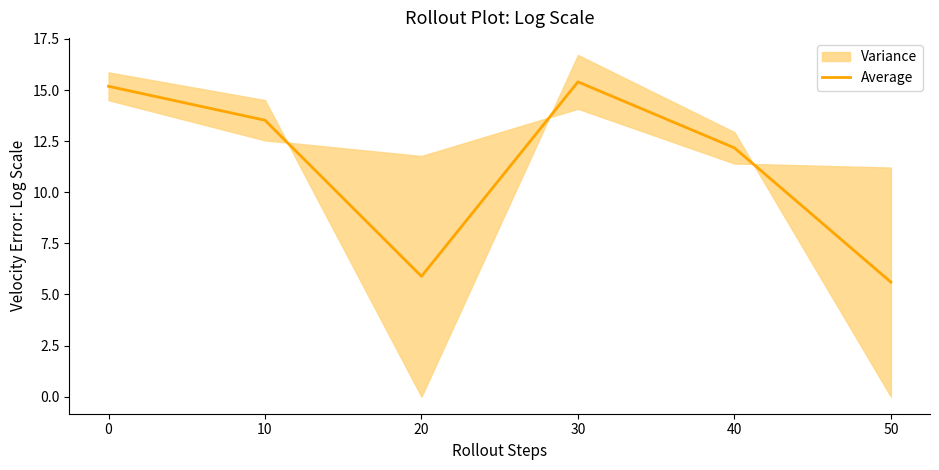

How many lines are shown in the chart?

1